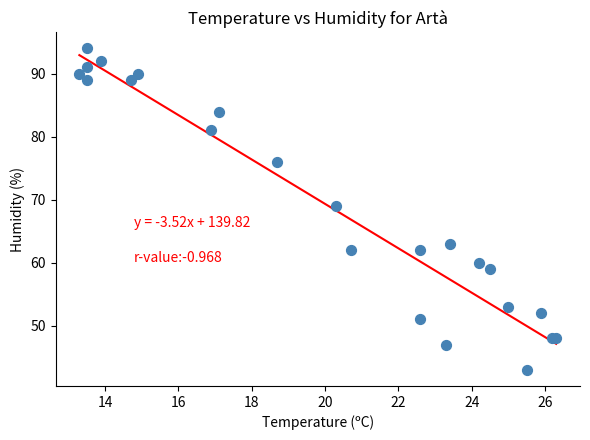

What Y value in the scatter plot is closest to 68?

69